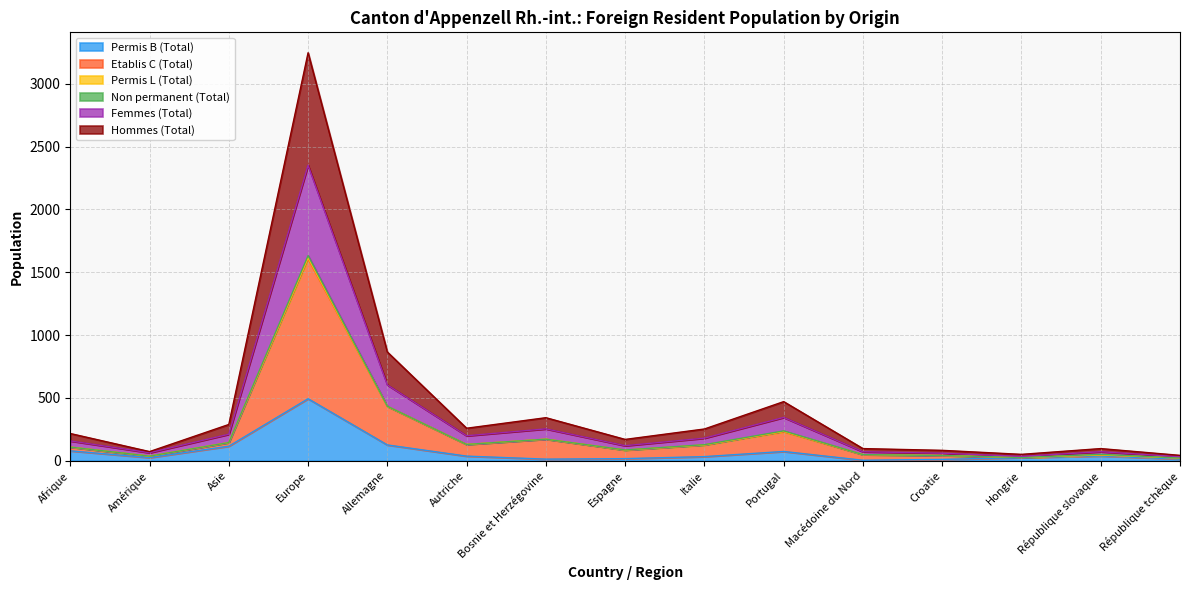

What is the label of the 15th point from the right?

Afrique